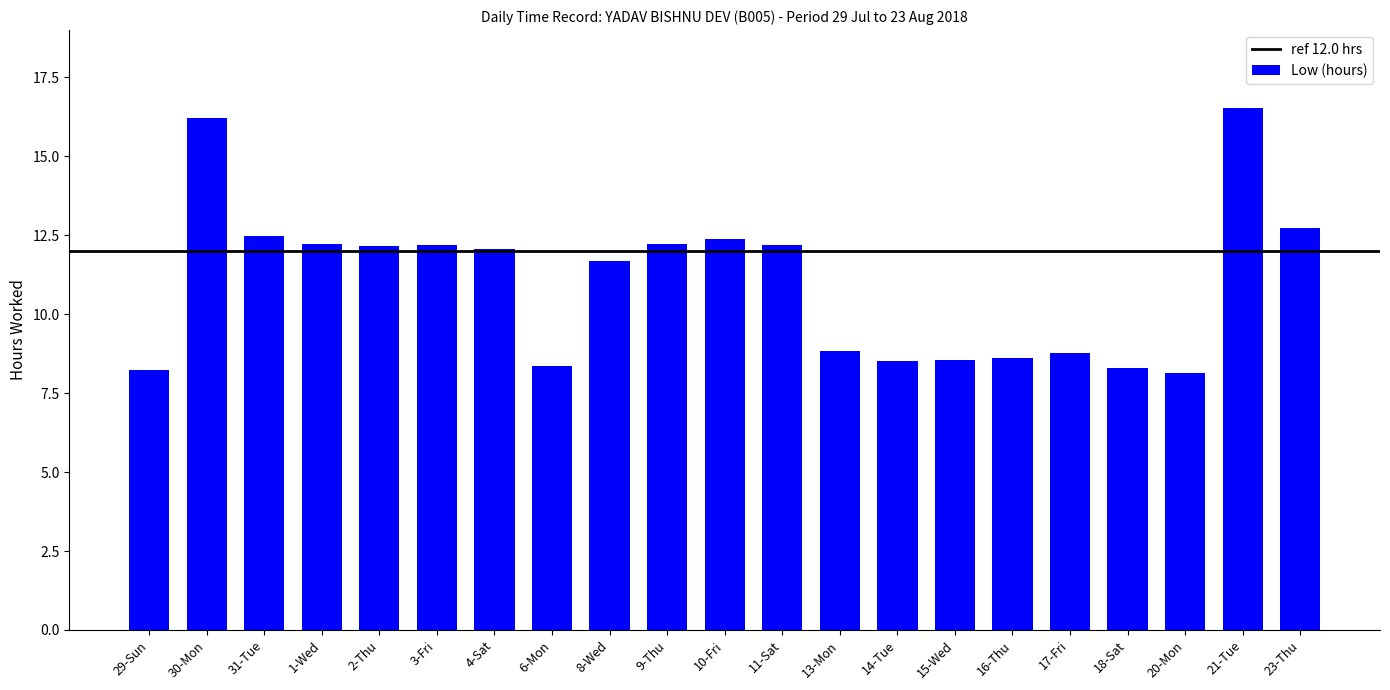

What is the value of the 20th bar from the left?

16.5